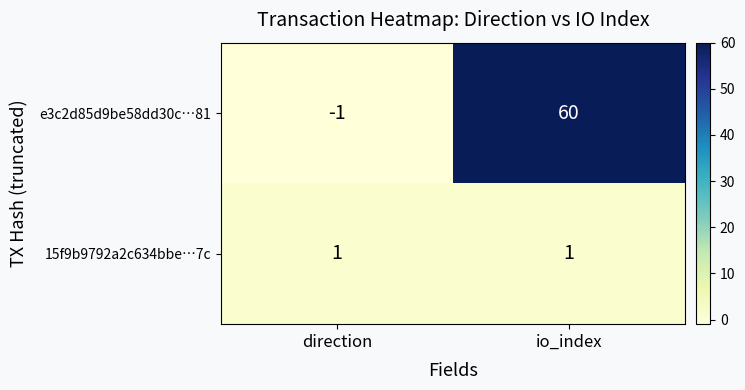

Rank the series by their maximum value, from highest to lowest.

e3c2d85d9be58dd30c…81, 15f9b9792a2c634bbe…7c